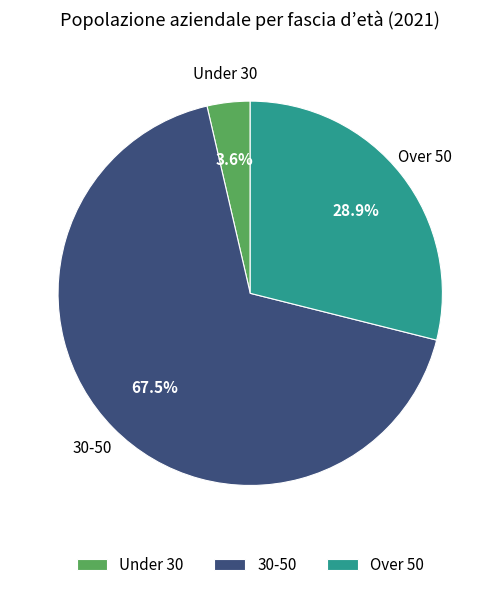

To the nearest percent, what is the average slice percentage?

33%